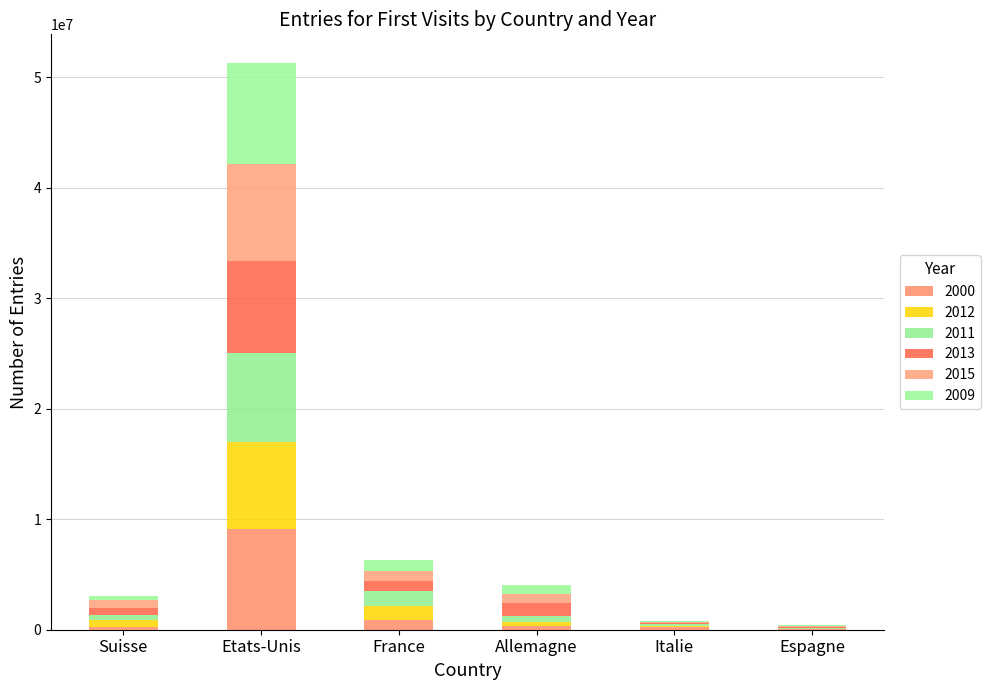

The value of 2000 at Suisse is 263529. True or false?

True